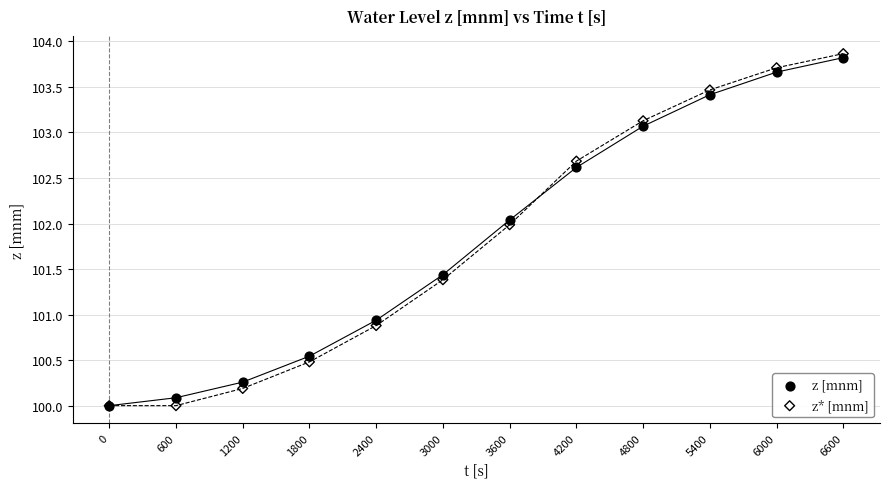

In the z* [mnm] series, what Y value is closest to 101?

100.9